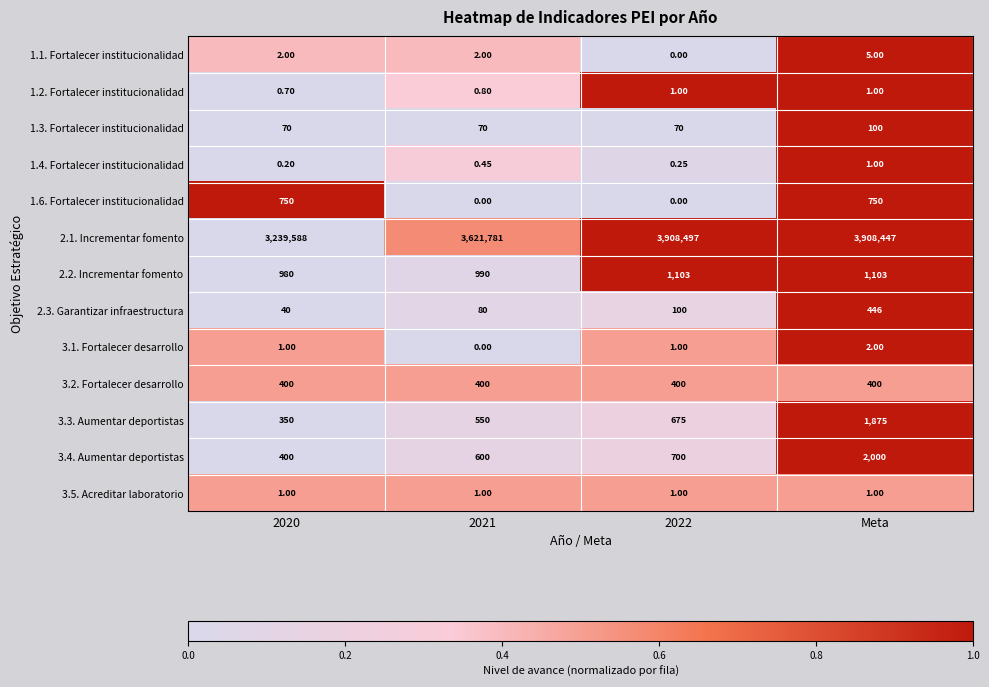

Which category has the highest value across all series?

2022